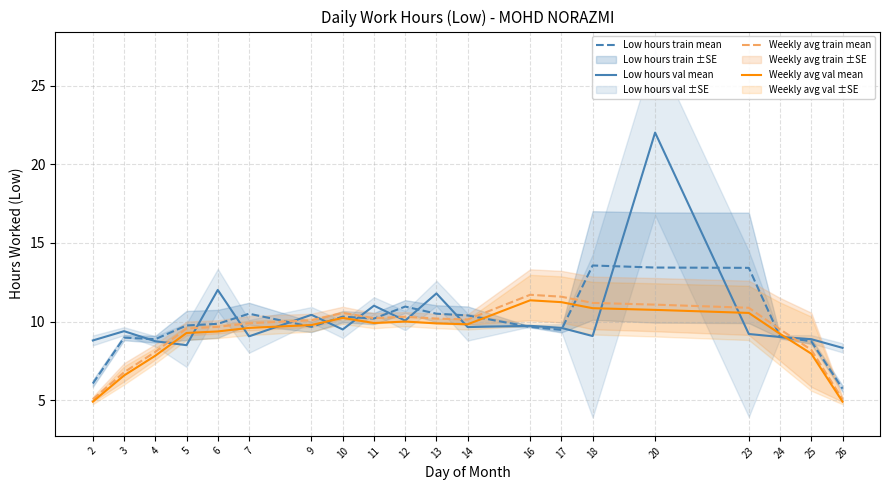

What is the lowest value of the Weekly avg val mean series?

4.9